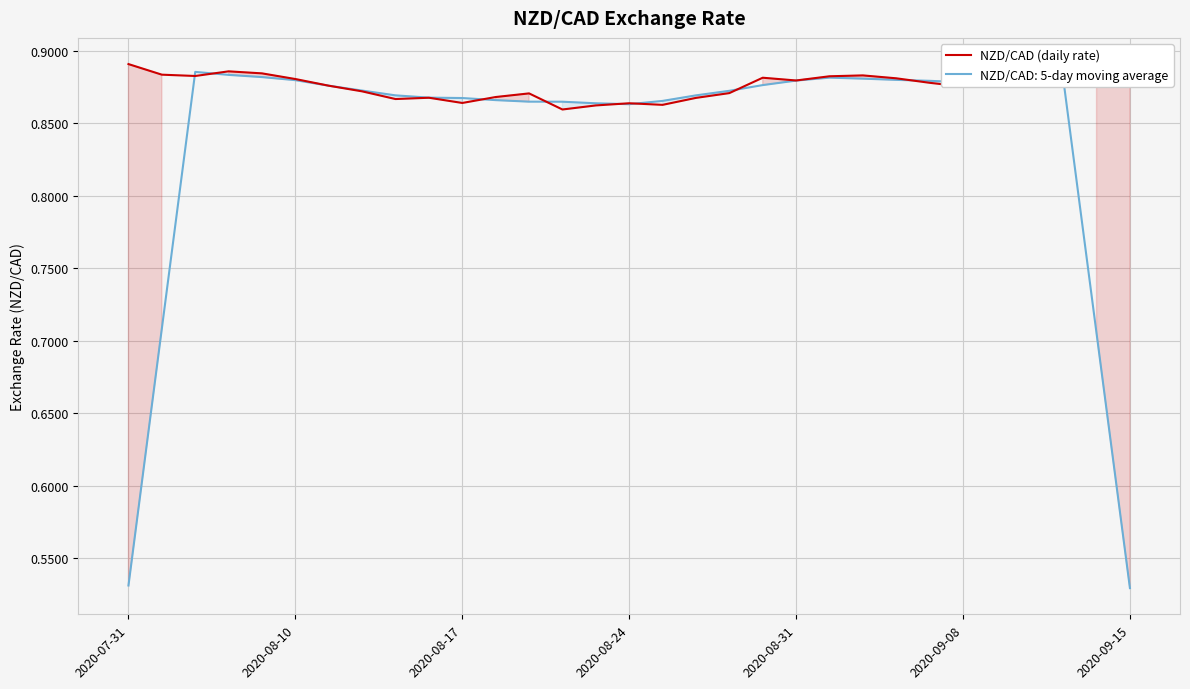

What is the sum of the values at 24 and 25?

1.8